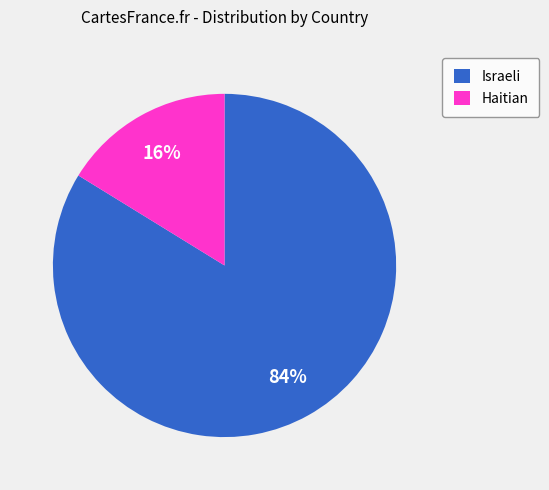

Is Haitian the majority of the pie?

No